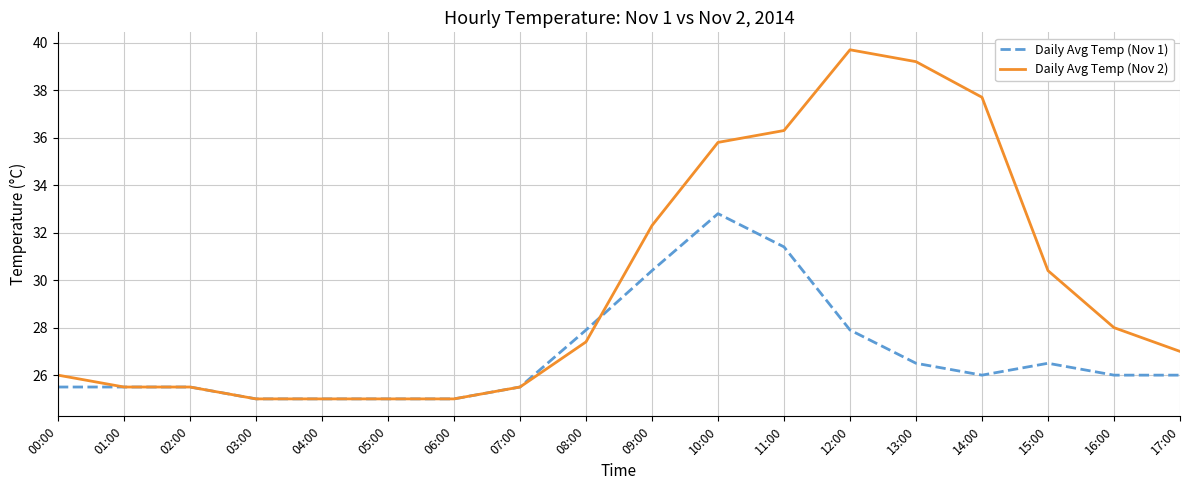

What is the lowest value of the Daily Avg Temp (Nov 2) series?

25.0